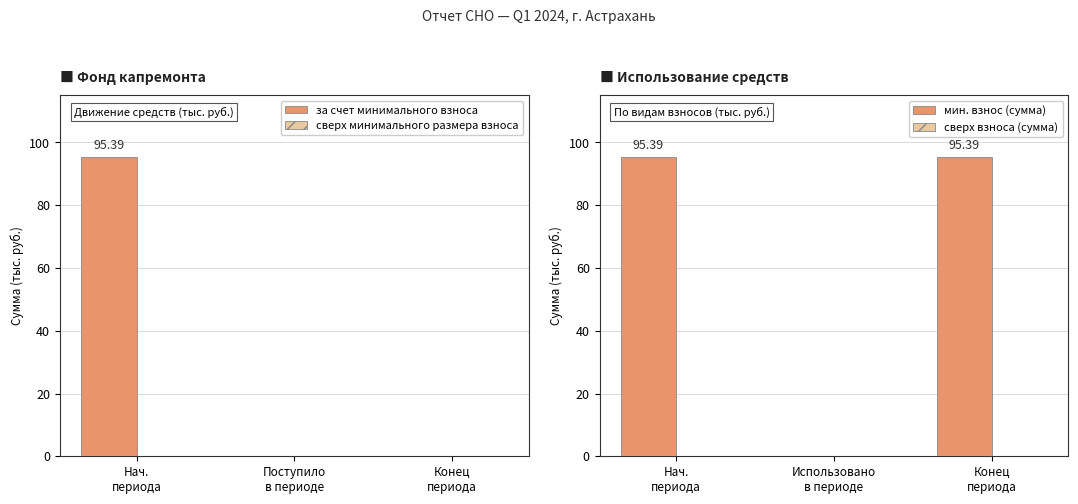

At which category is the sum across all series the highest?

Нач.
периода